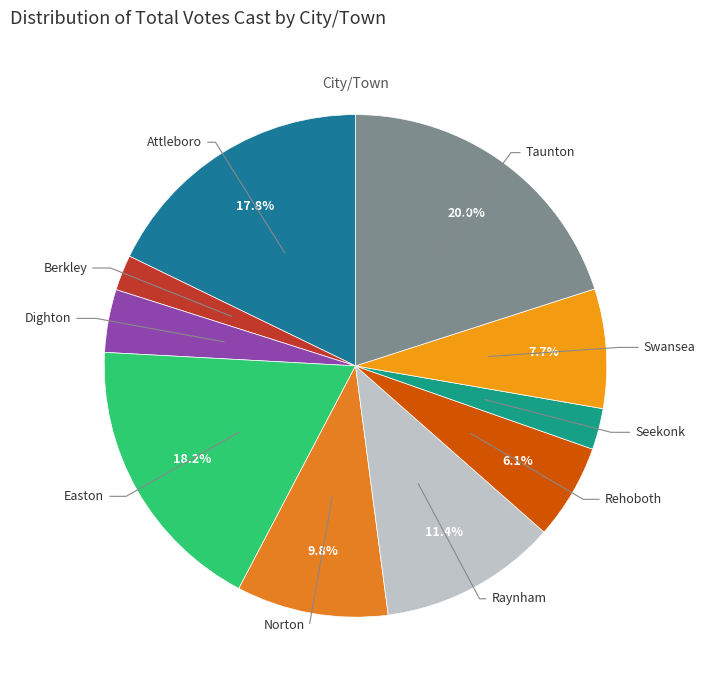

Count the number of slices in the pie.

10